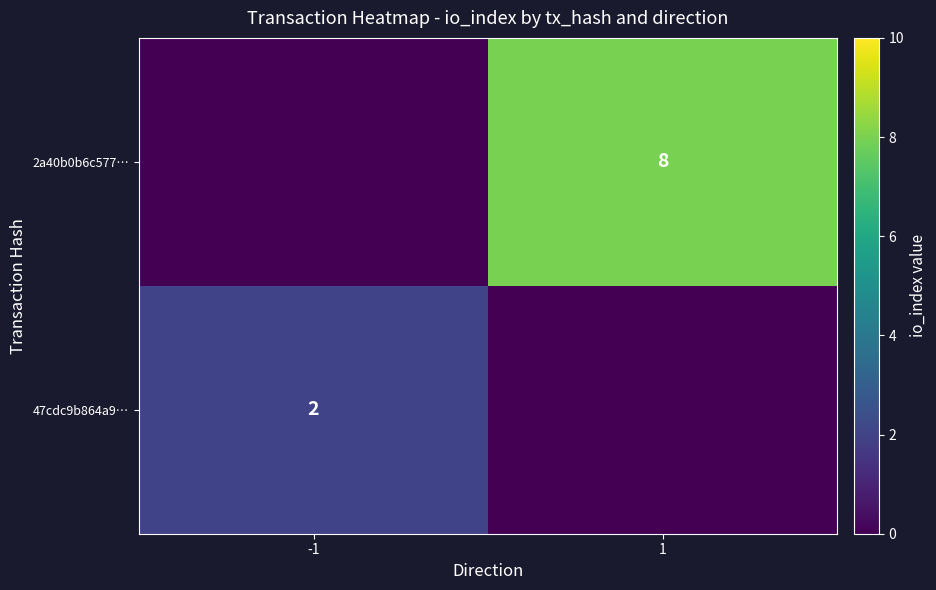

What is the difference between the highest and lowest values at 1?

8